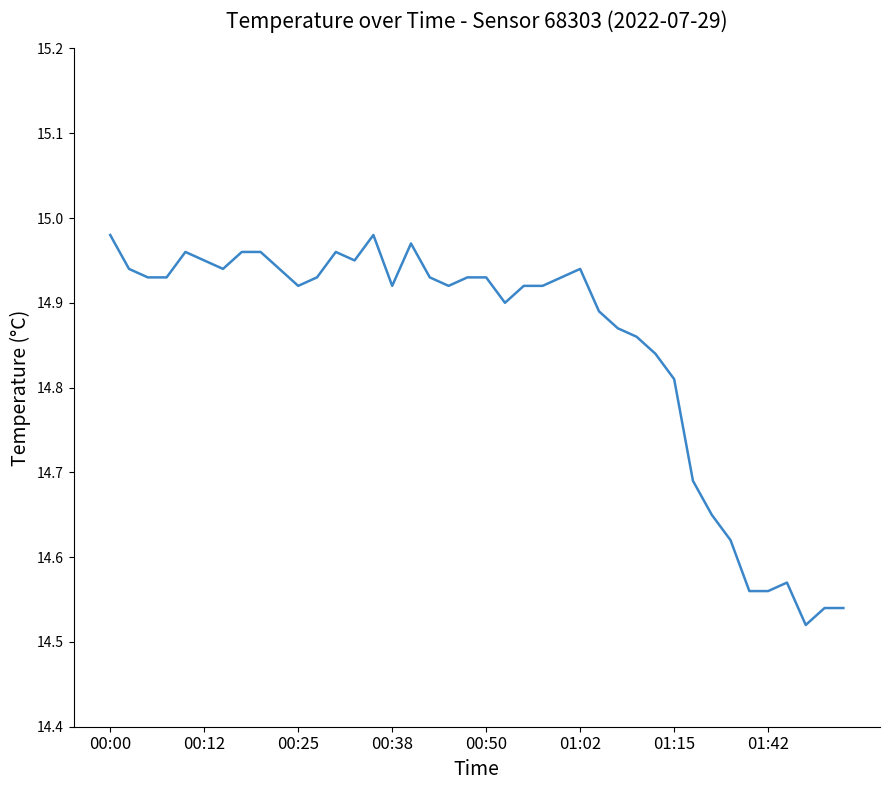

What is the difference between the maximum and minimum values?

0.5